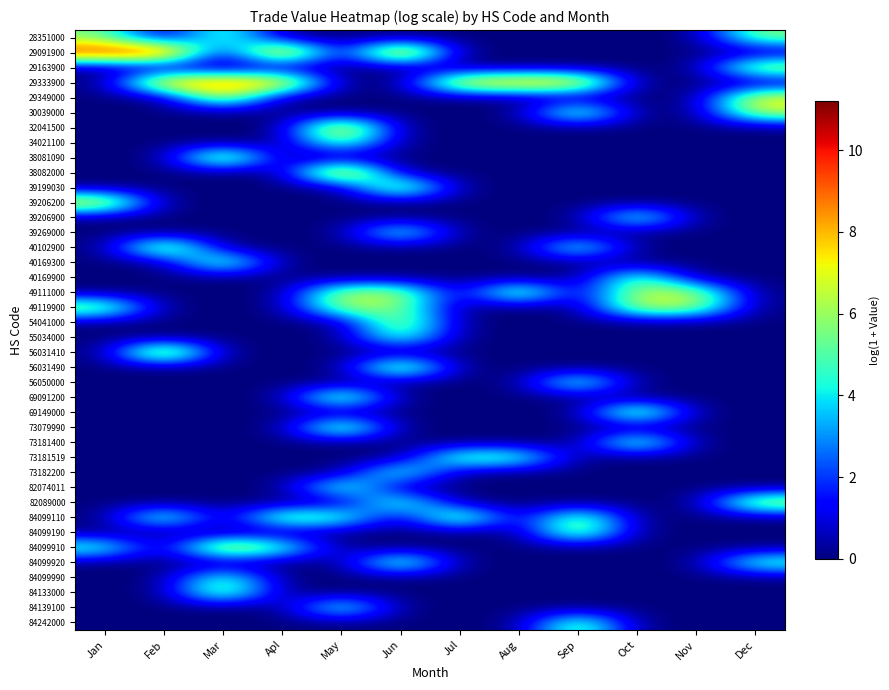

What is the difference between the highest and lowest values at Apl?

10.6